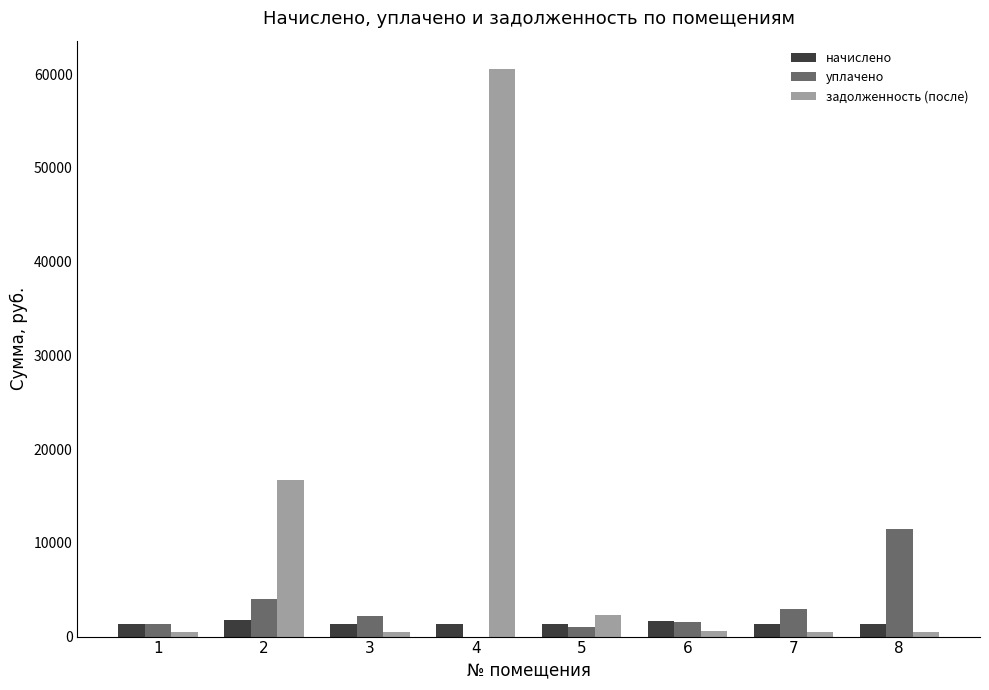

Count the number of categories in the chart.

8